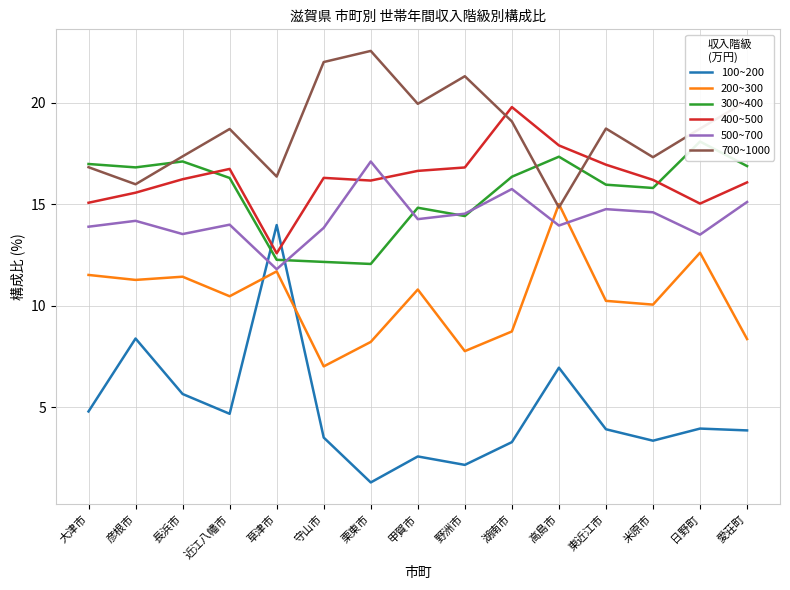

How many intersections are there between 400~500 and 300~400?

2